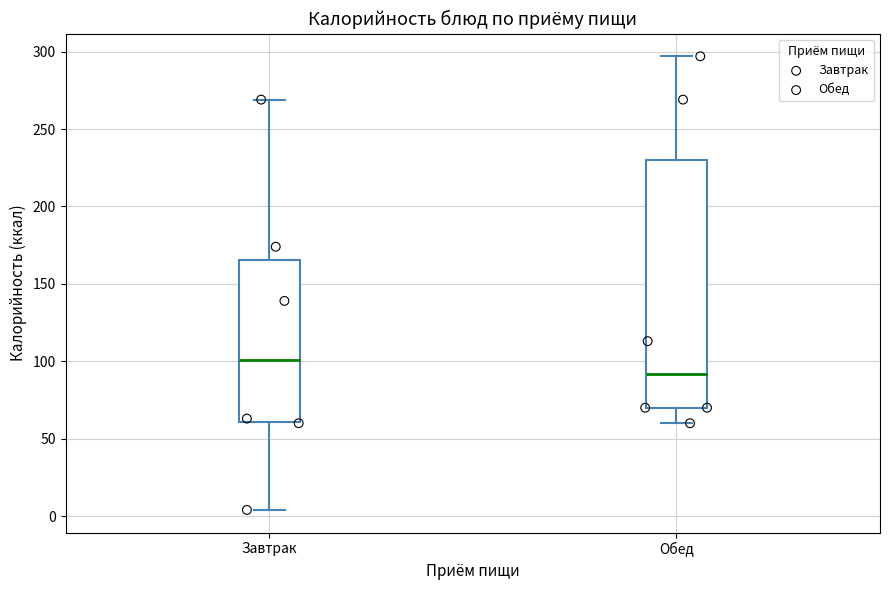

Reading left to right, transcribe this box plot: for each box, give where its median line is, the range the box spans, and where its two whiskers end, as read against the y-axis. The values are not printed on the chart, so give them approximately, as read against the axis.

Завтрак: median 100, box 60 to 165, whiskers 5 to 270
Обед: median 90, box 70 to 230, whiskers 60 to 295